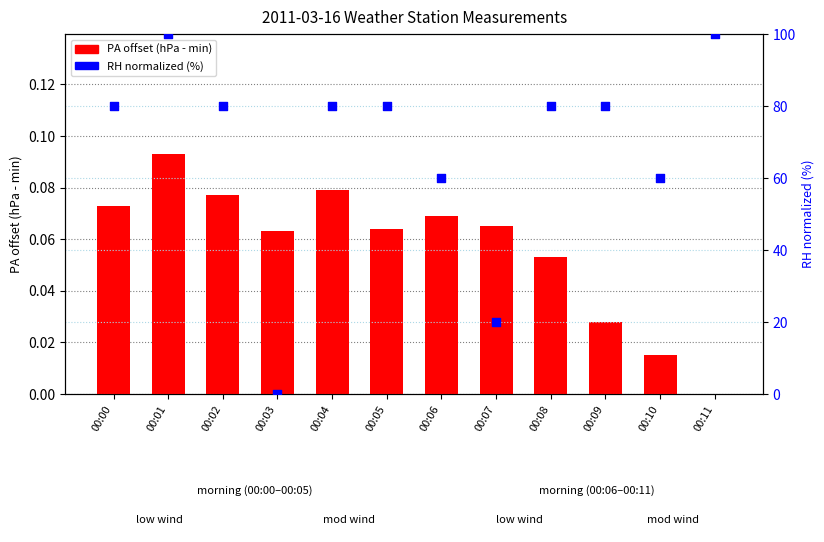

Which series contains the highest Y value?

RH normalized (%)